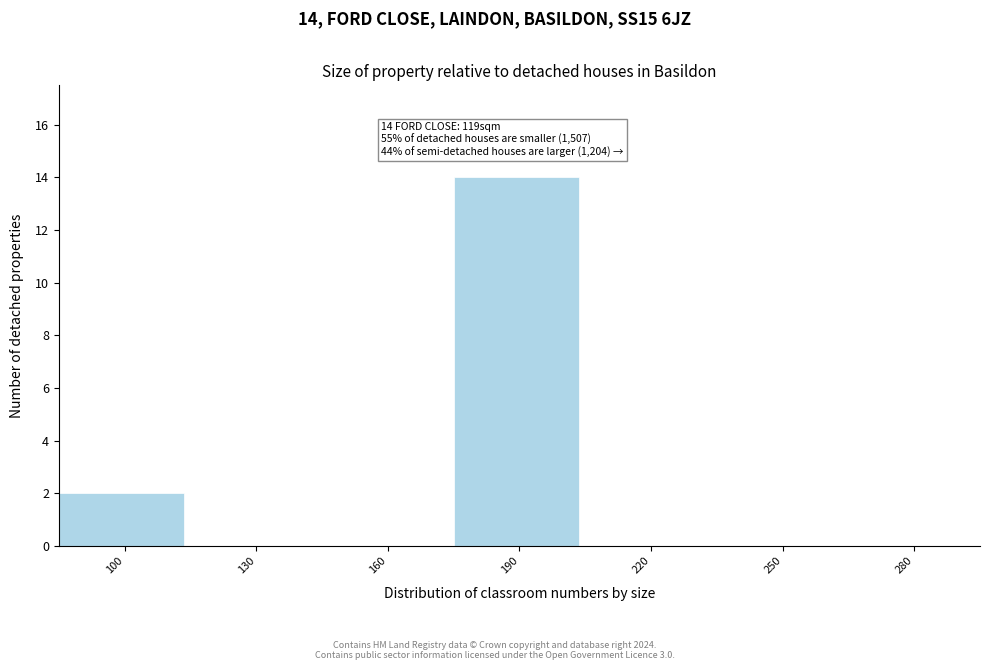

Reading left to right, list all the values displayed in this chart.

100=2	130=0	160=0	190=14	220=0	250=0	280=0